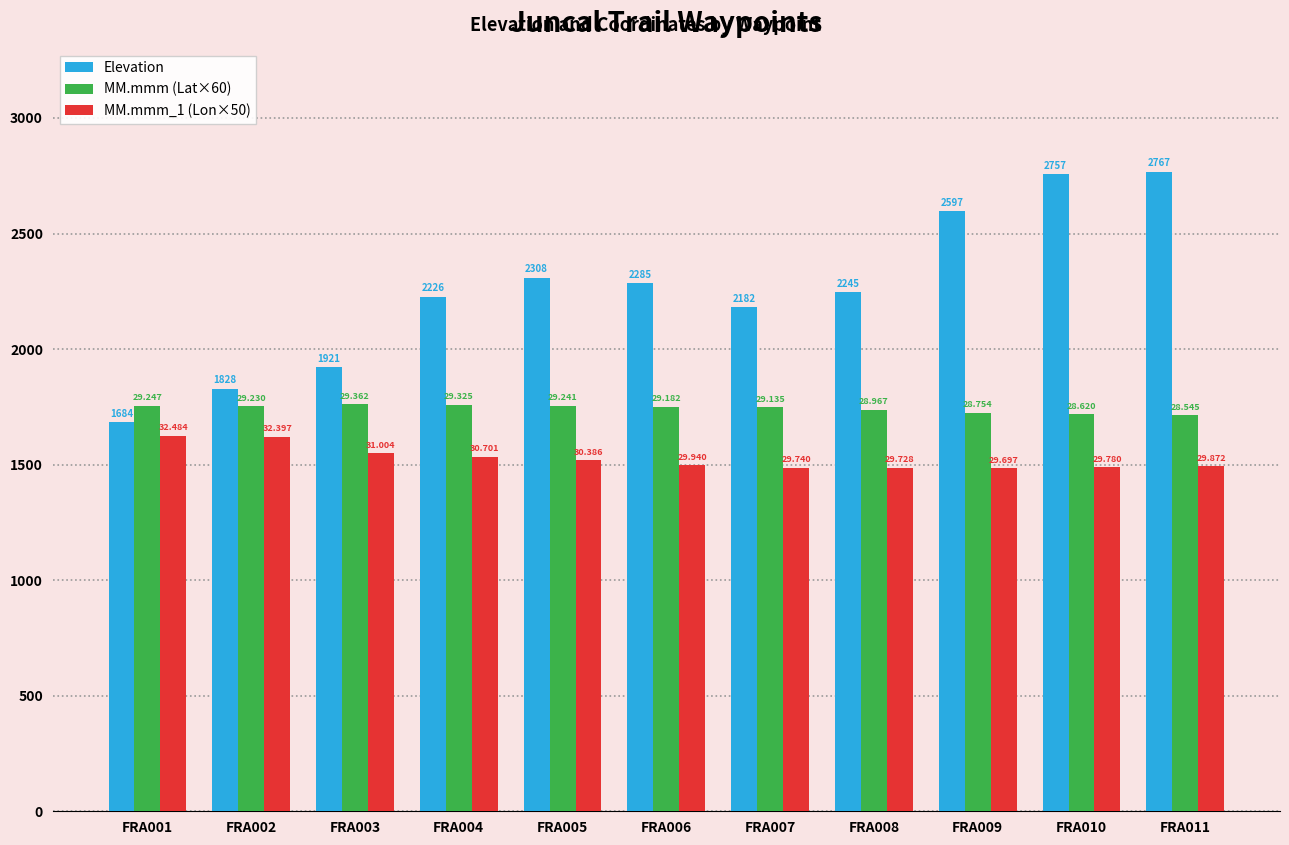

How many bars are there in total?

33